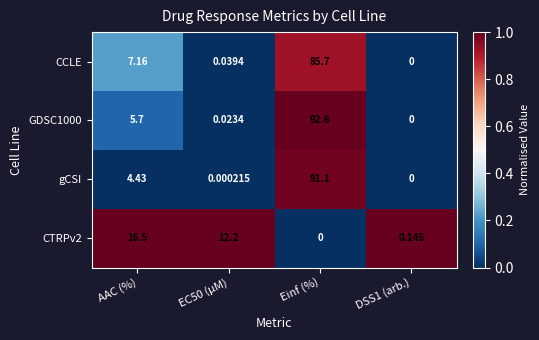

Is the value of gCSI at Einf (%) greater than the value of GDSC1000 at AAC (%)?

Yes